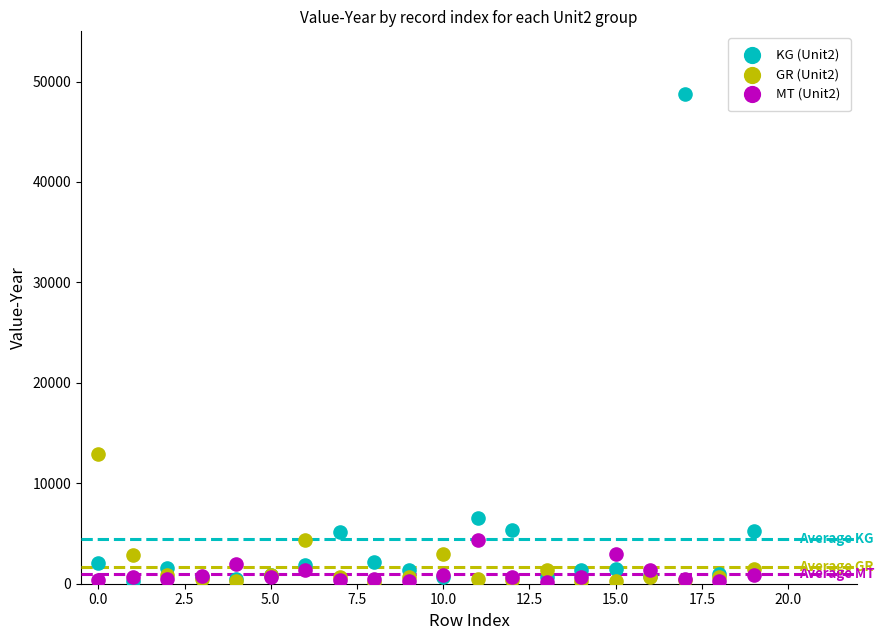

Across all series, what Y value is closest to 24469?

12878